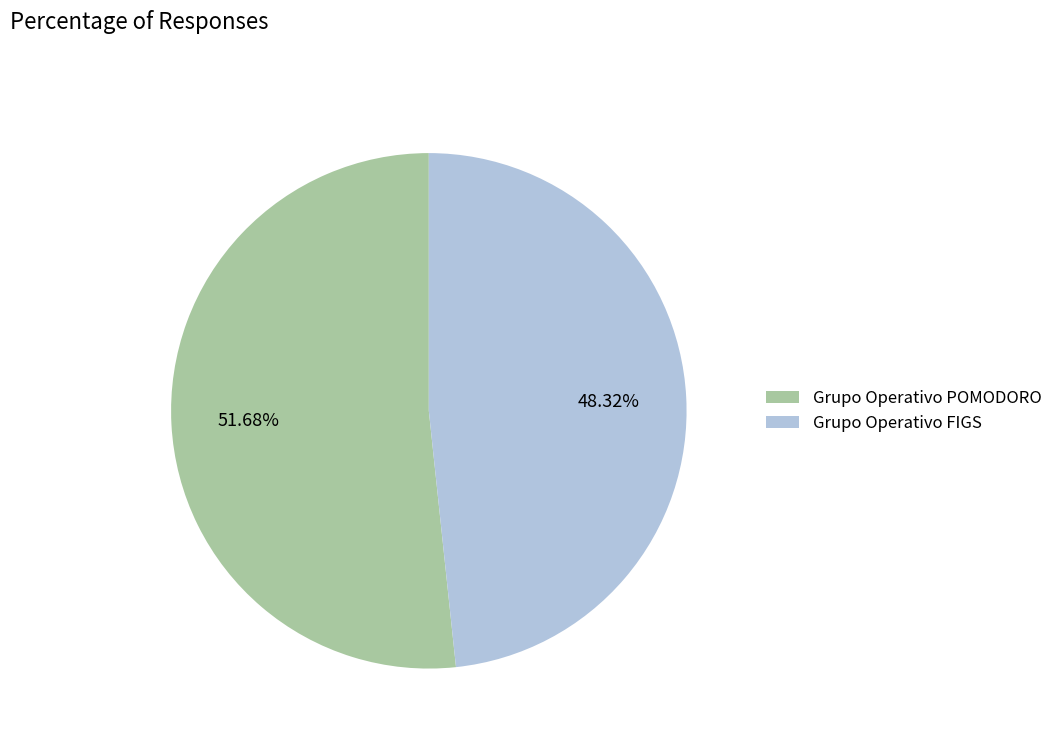

How many slices are in this pie chart?

2